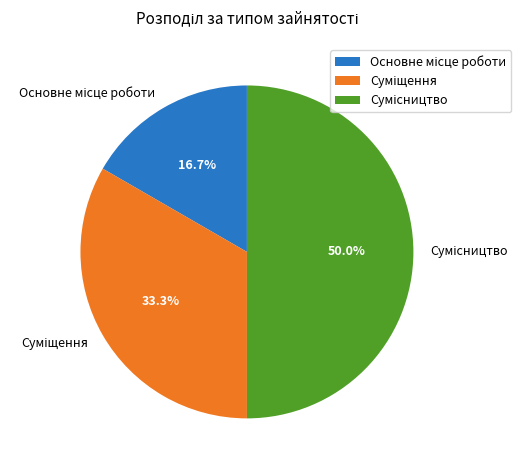

Which slice is the largest?

Сумісництво